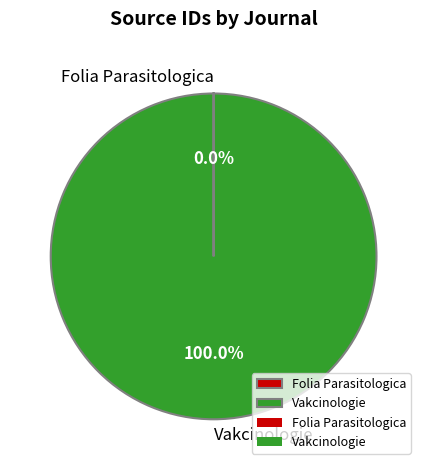

Which slice represents more than half of the pie?

Vakcinologie